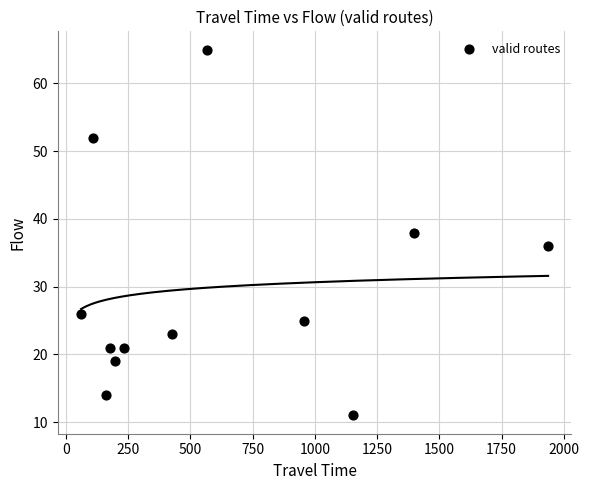

What is the average Y value?

29